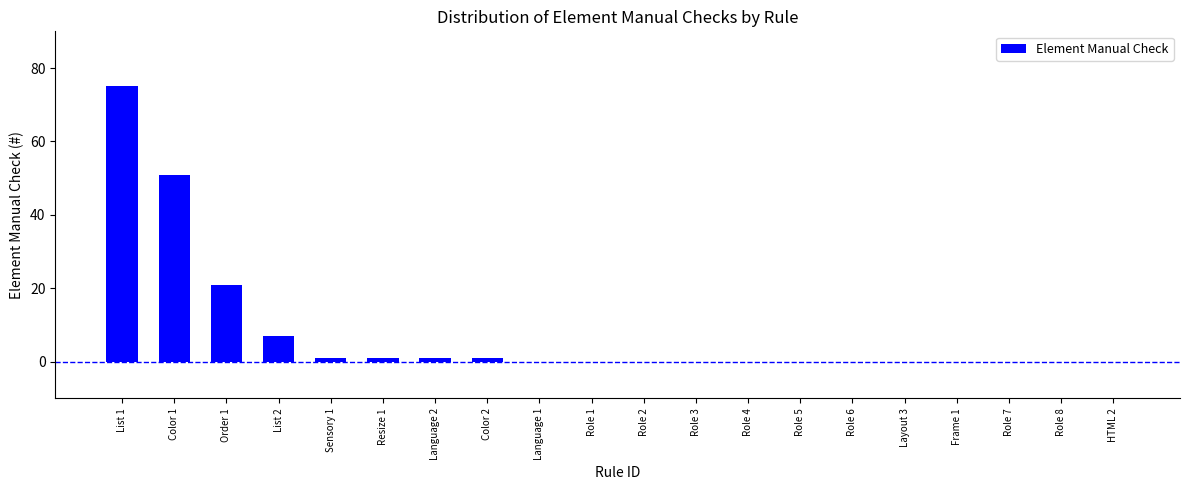

Is it true that the value at Role 1 is 45?

False